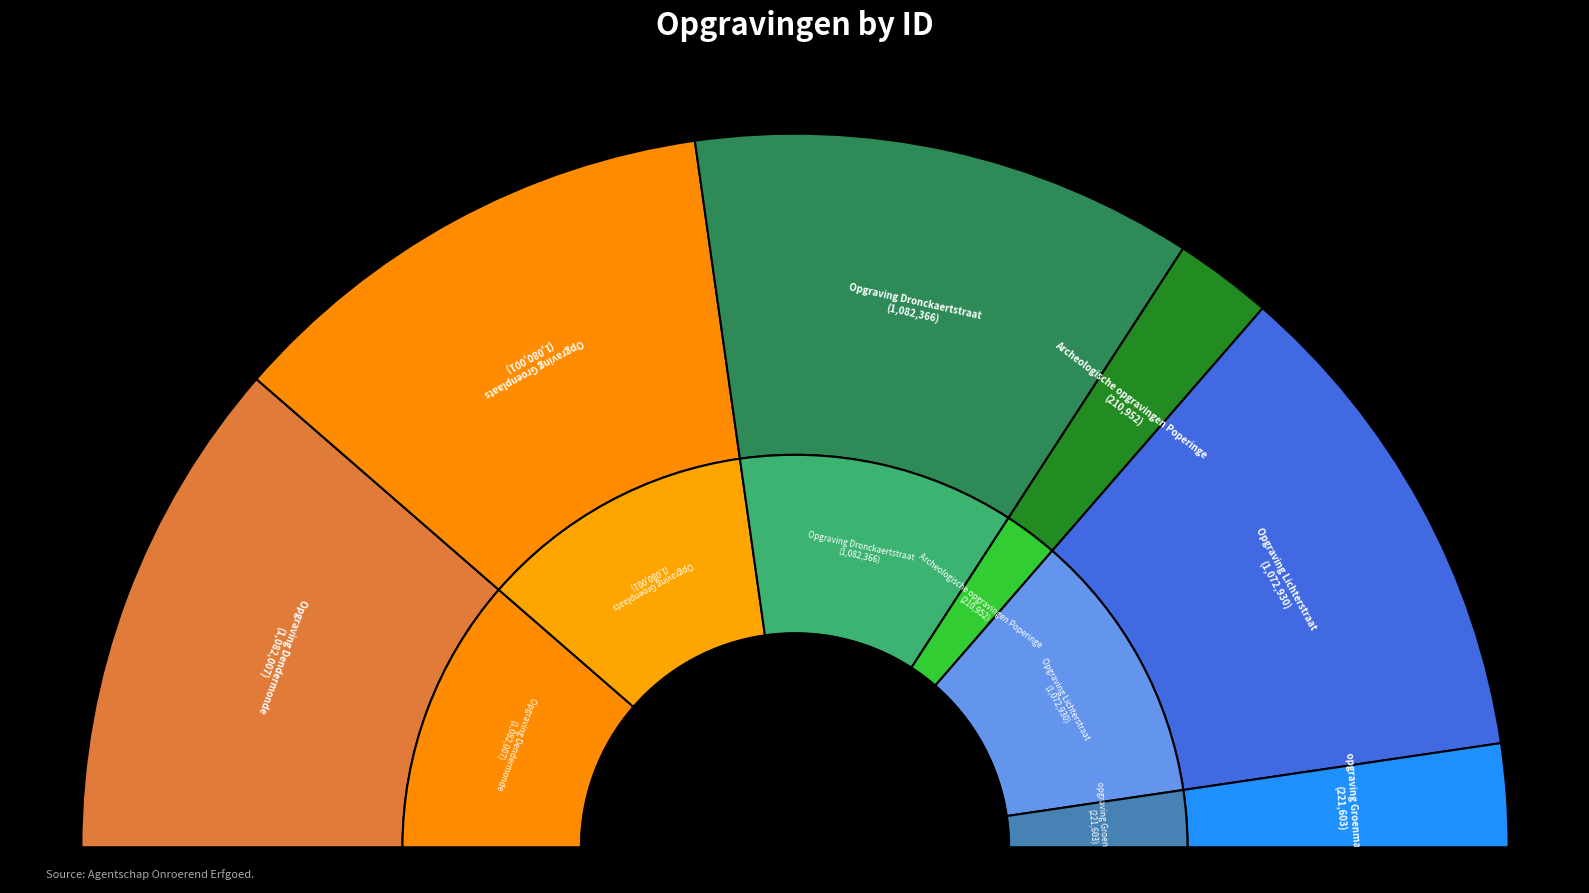

Does any single category account for the majority?

No